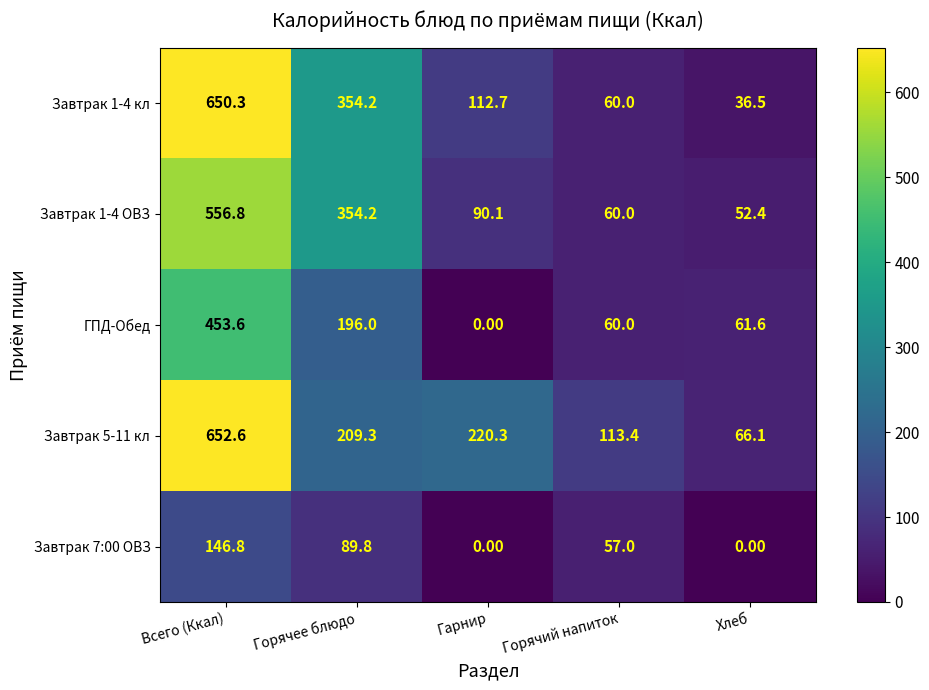

Is the value of Завтрак 7:00 ОВЗ at Всего (Ккал) greater than the value of Завтрак 1-4 кл at Всего (Ккал)?

No